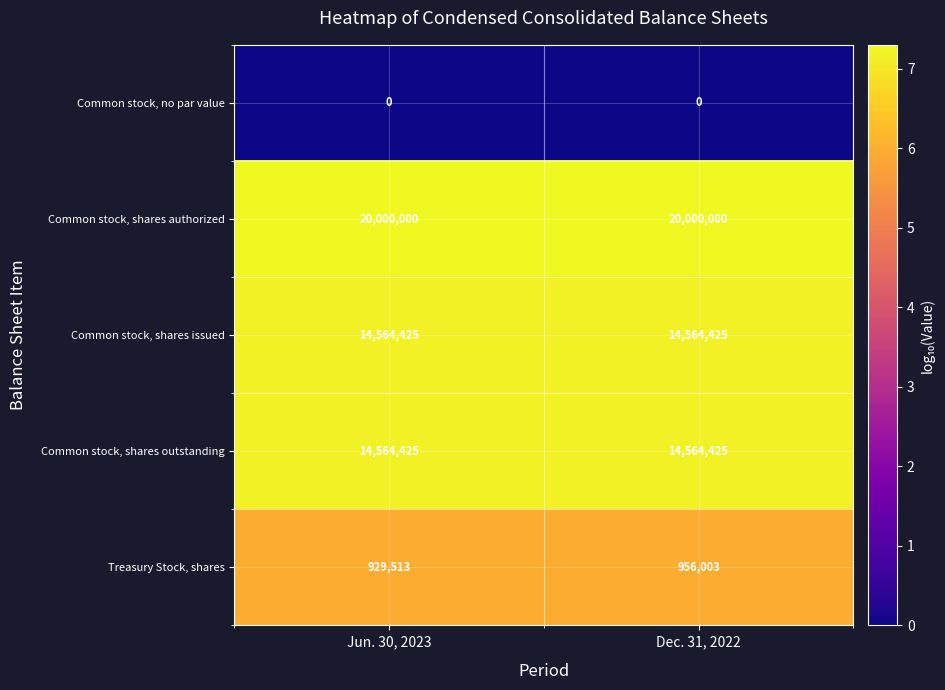

What is the difference between the highest and lowest values at Dec. 31, 2022?

20000000